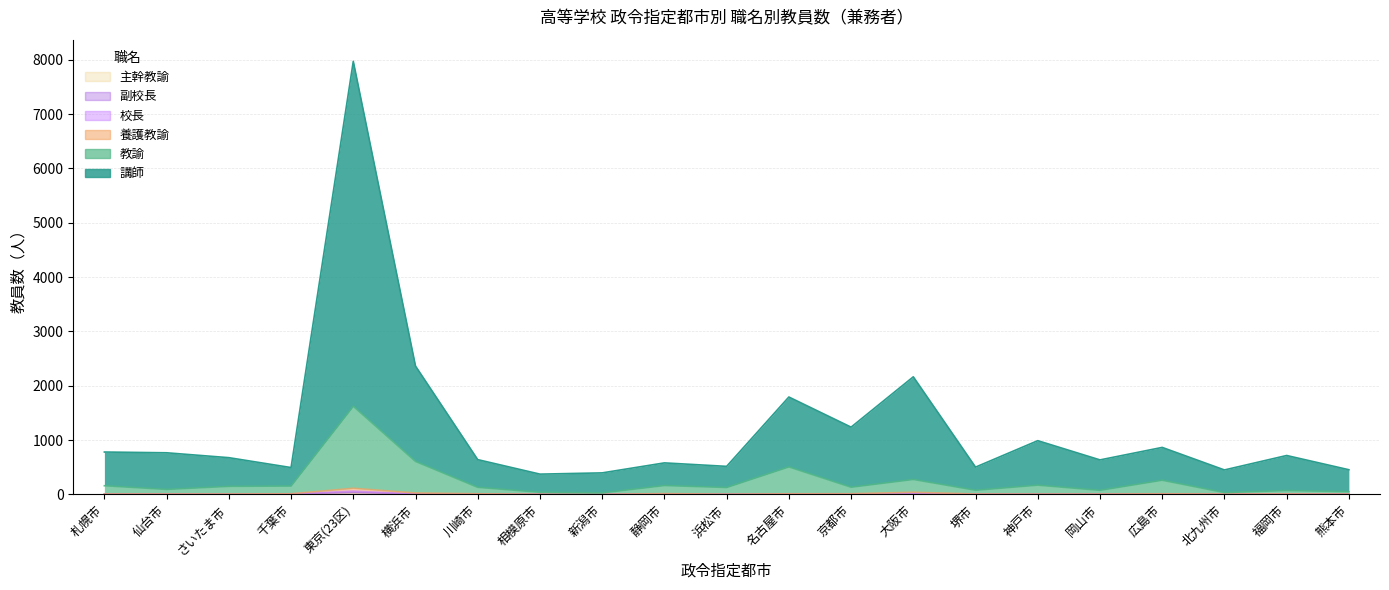

At which category is the sum across all series the highest?

東京(23区)